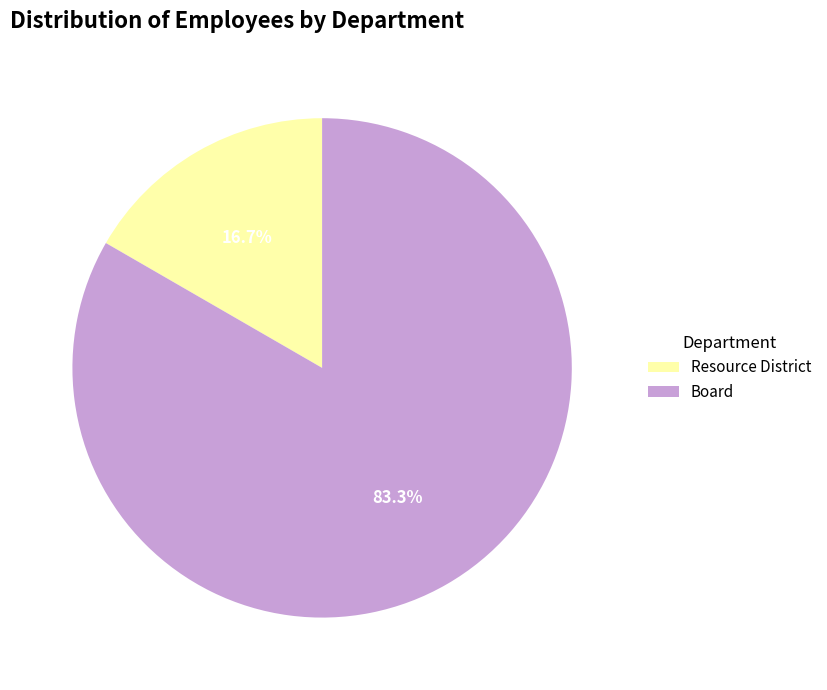

How many slices are in this pie chart?

2